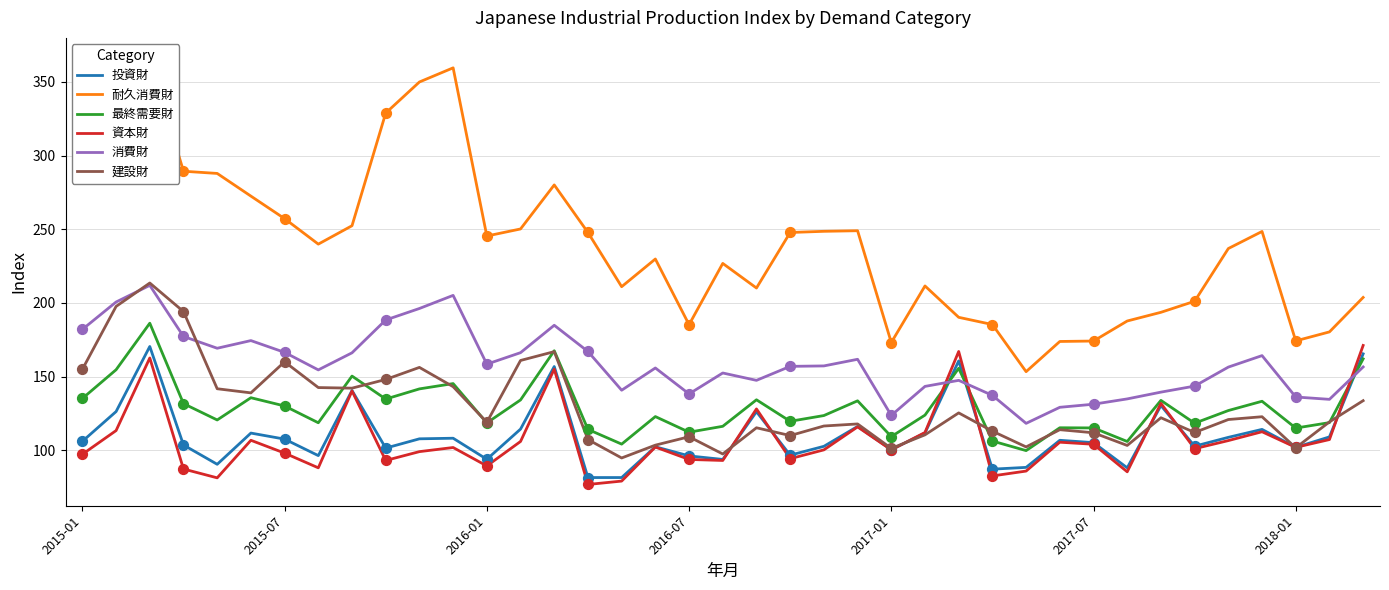

Is the value of 耐久消費財 at 32 greater than the value of 消費財 at 32?

Yes